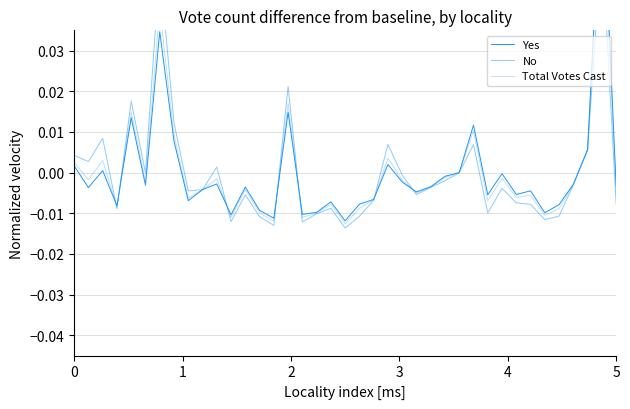

Which series changed the most between 24 and 27?

No